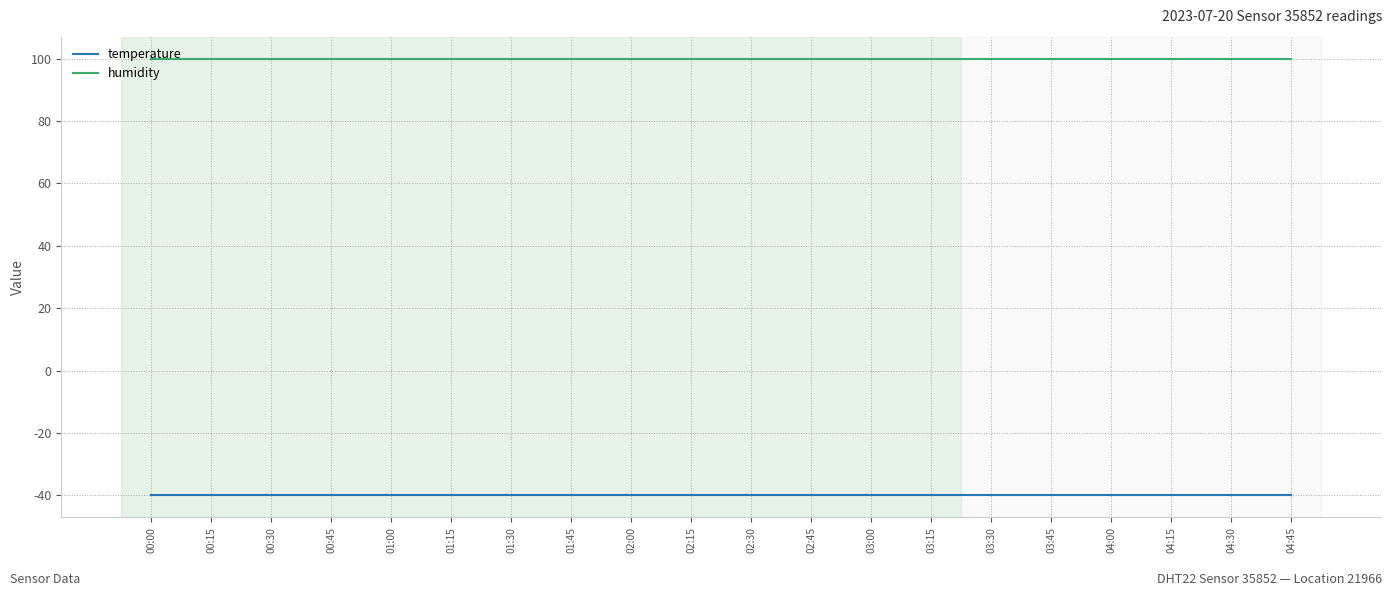

True or false: humidity has a value of 156.3 at 01:15.

False